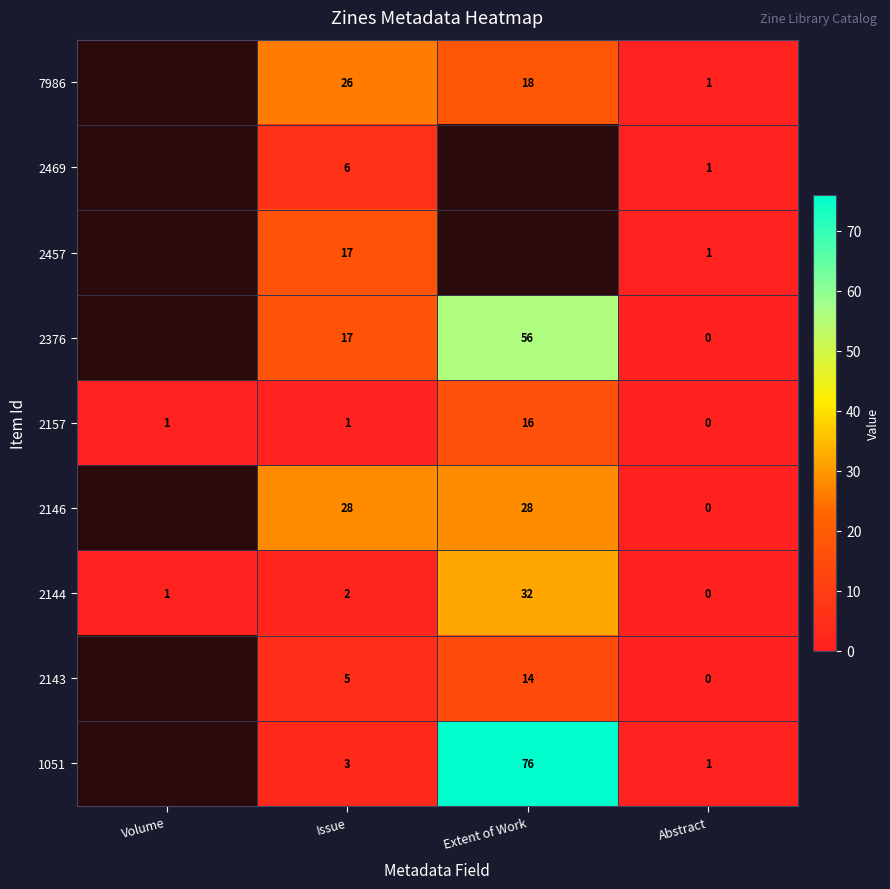

What is the total value across all series at Issue?

105